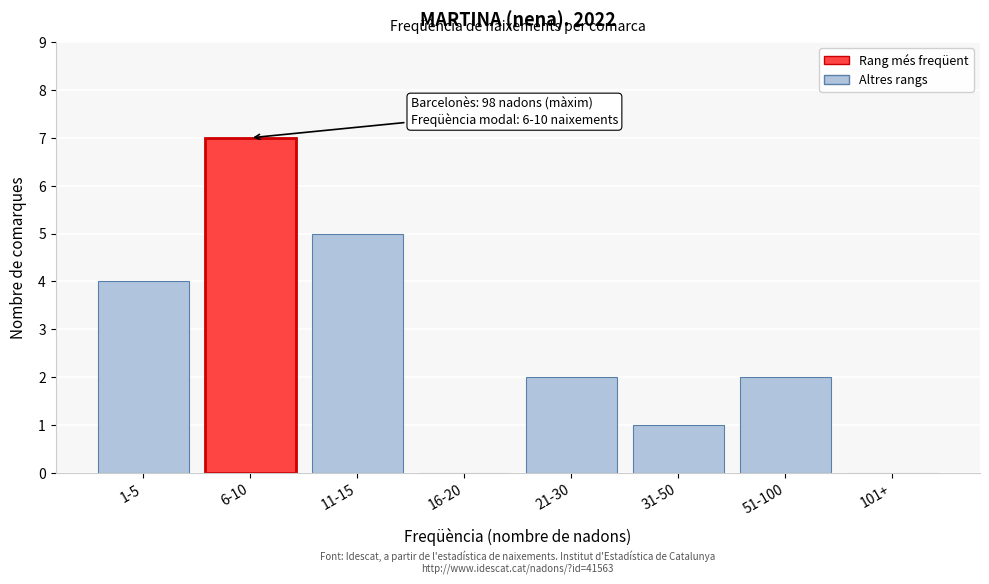

Reading right to left, extract all data points from this chart.

101+=0	51-100=2	31-50=1	21-30=2	16-20=0	11-15=5	6-10=7	1-5=4